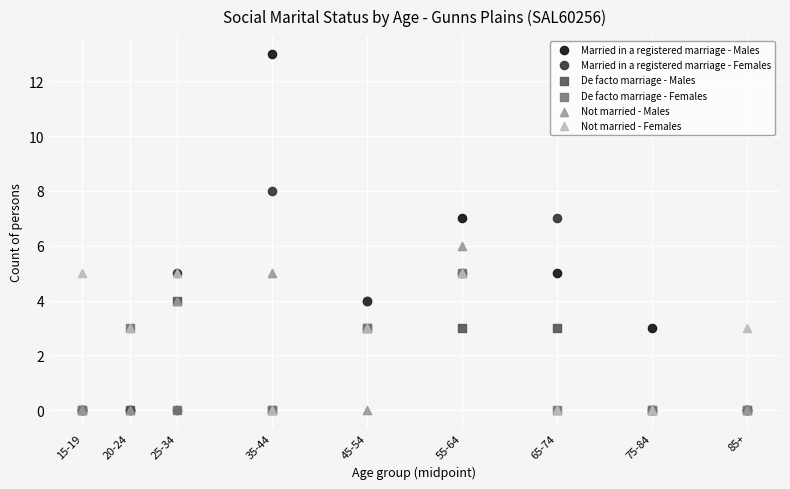

What are all the series names shown in the legend?

Married in a registered marriage - Males, Married in a registered marriage - Females, De facto marriage - Males, De facto marriage - Females, Not married - Males, Not married - Females